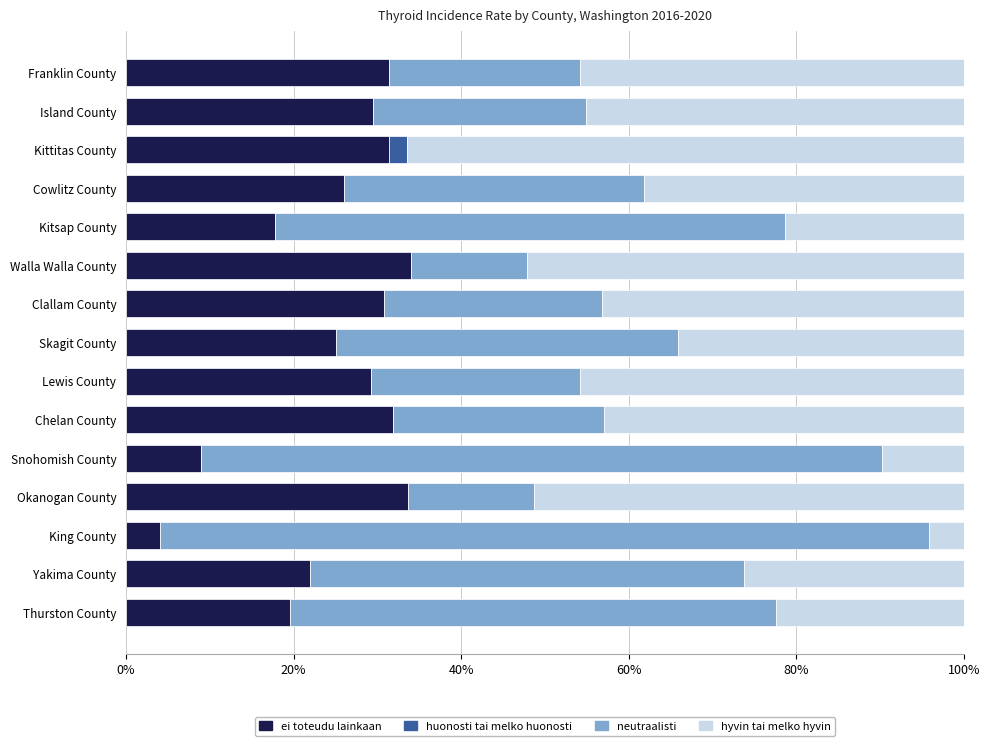

What is the maximum value for ei toteudu lainkaan?

34.0